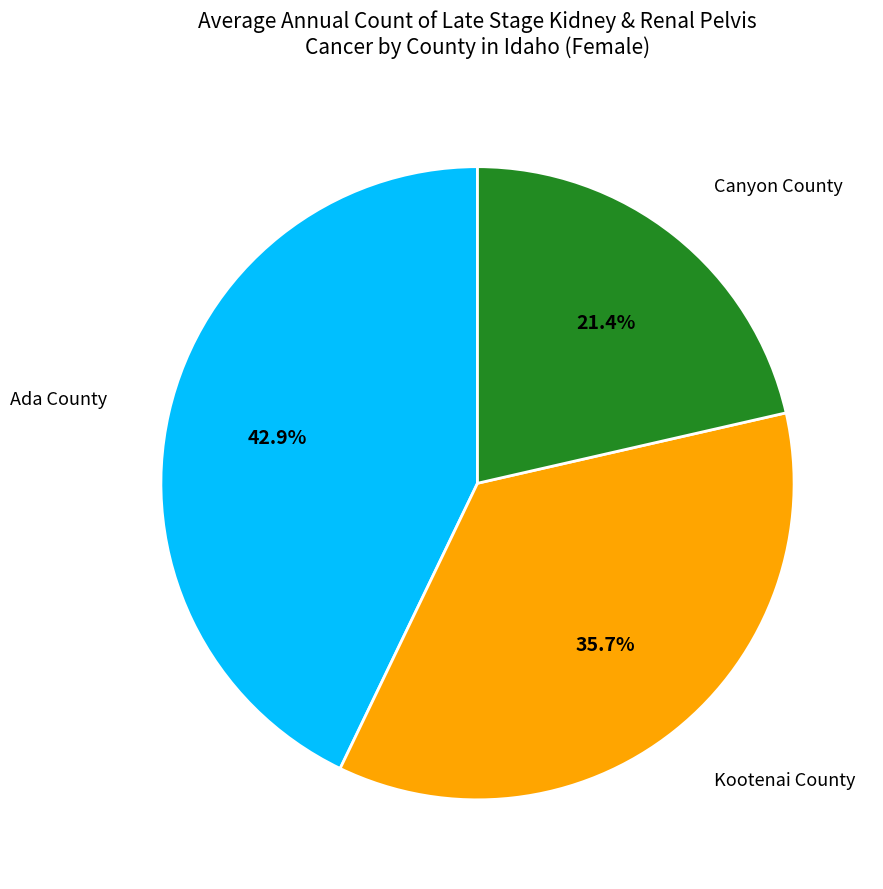

True or false: Kootenai County accounts for 26% of the total.

False